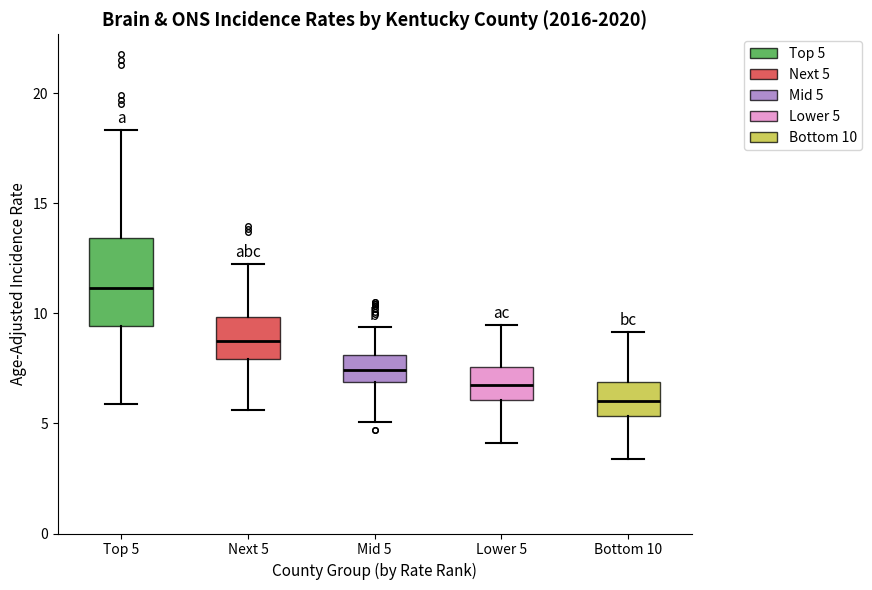

Reading left to right, read every box against the y-axis: the position of its median line, the range the box covers, and the ends of its whiskers. The values are not printed on the chart, so give them approximately, as read against the axis.

Top 5: median 11.0, box 9.5 to 13.5, whiskers 6.0 to 18.5
Next 5: median 8.5, box 8.0 to 10.0, whiskers 5.5 to 12.0
Mid 5: median 7.5, box 7.0 to 8.0, whiskers 5.0 to 9.5
Lower 5: median 7.0, box 6.0 to 7.5, whiskers 4.0 to 9.5
Bottom 10: median 6.0, box 5.5 to 7.0, whiskers 3.5 to 9.0